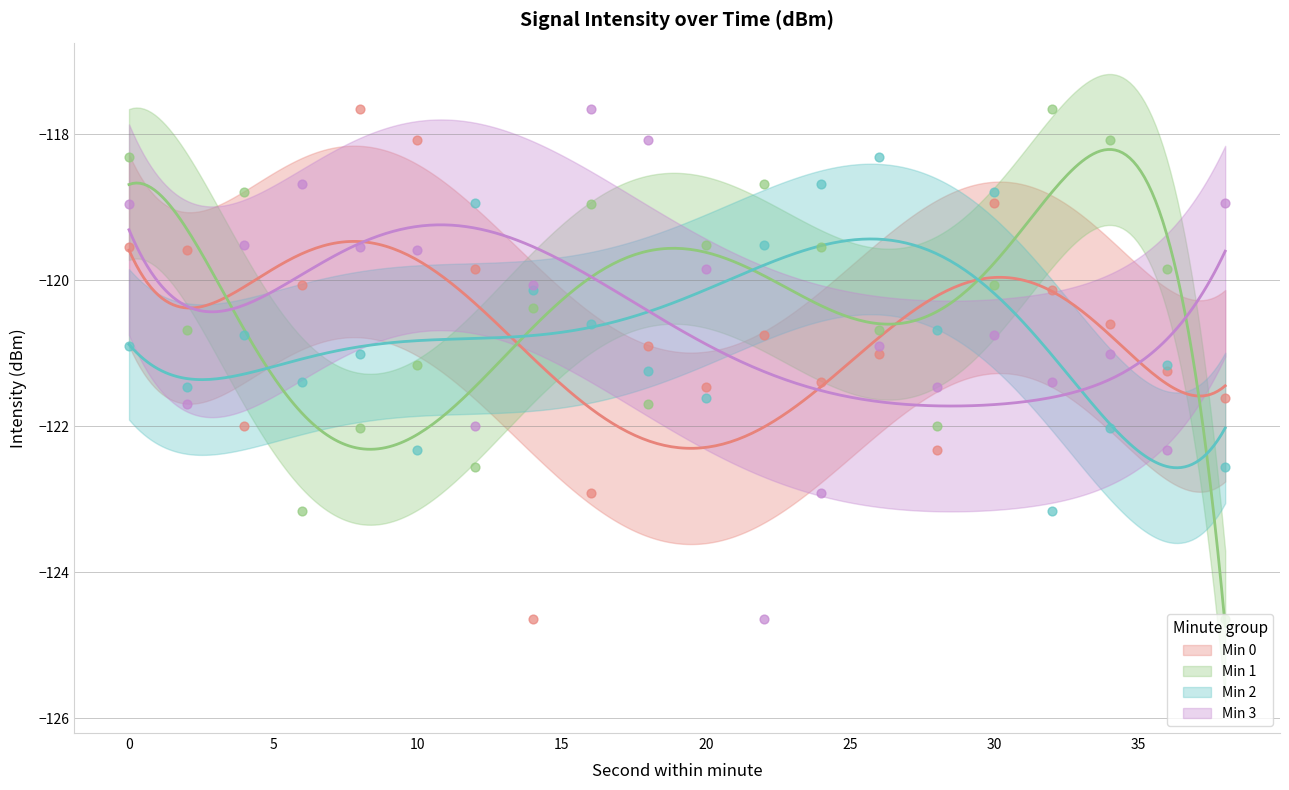

At how many categories does at least one series exceed -118?

3